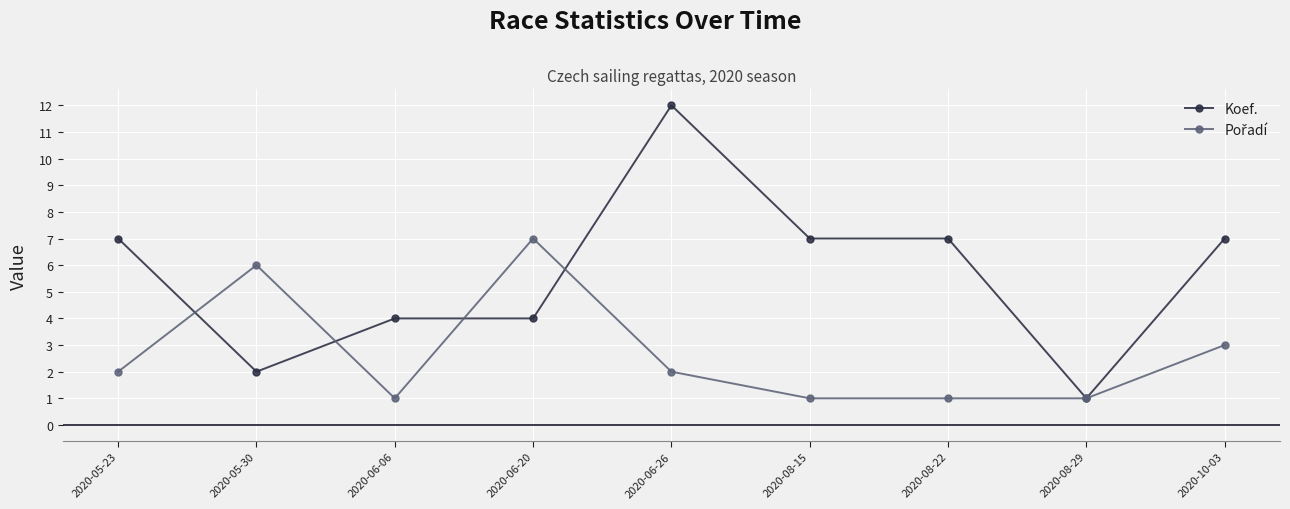

At how many categories does at least one series exceed 9?

1